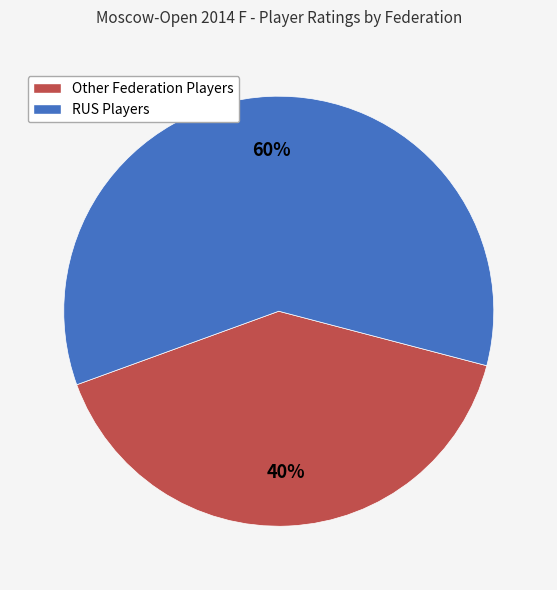

Is there any slice that represents more than half of the pie?

Yes